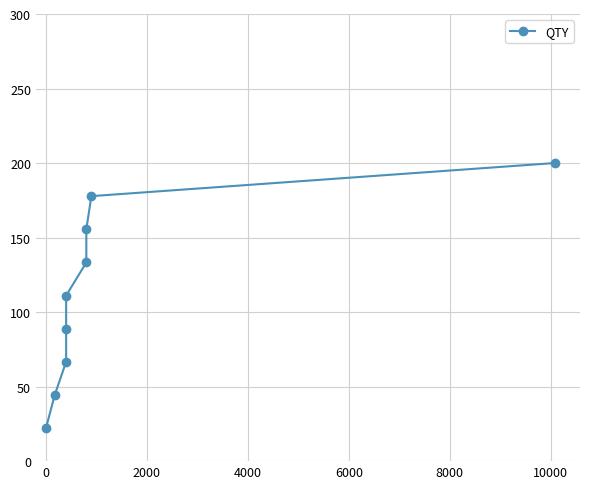

True or false: there are more than 1 points higher than both neighbors.

False